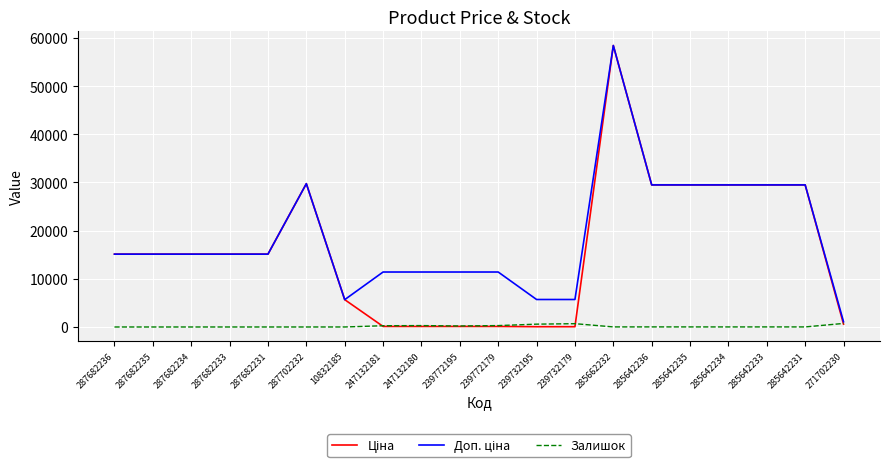

What is the spread (max minus min) of values at 287682235?

15120.0